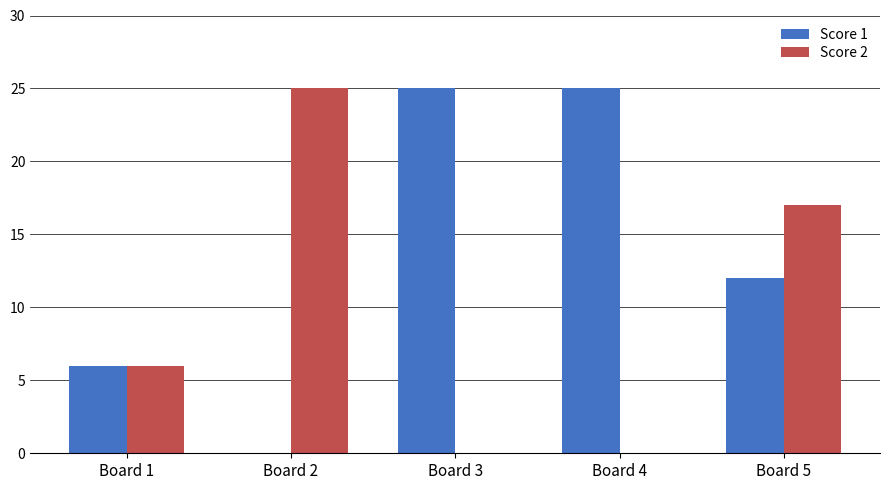

Count the Score 2 values in the range 0 to 17.

4